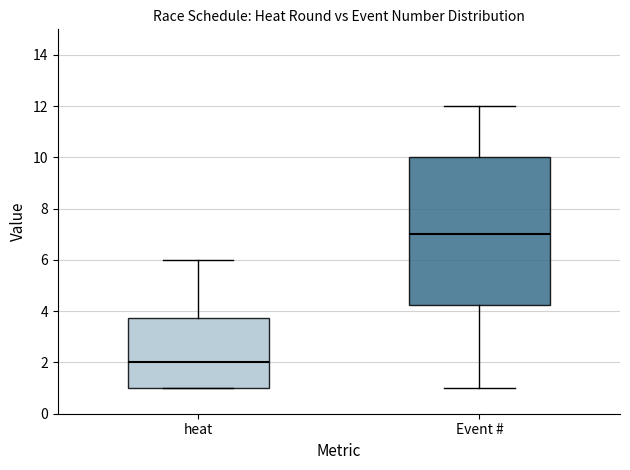

Reading left to right, read every box against the y-axis: the position of its median line, the range the box covers, and the ends of its whiskers. The values are not printed on the chart, so give them approximately, as read against the axis.

heat: median 2.0, box 1.0 to 3.8, whiskers 1.0 to 6.0
Event #: median 7.0, box 4.2 to 10.0, whiskers 1.0 to 12.0